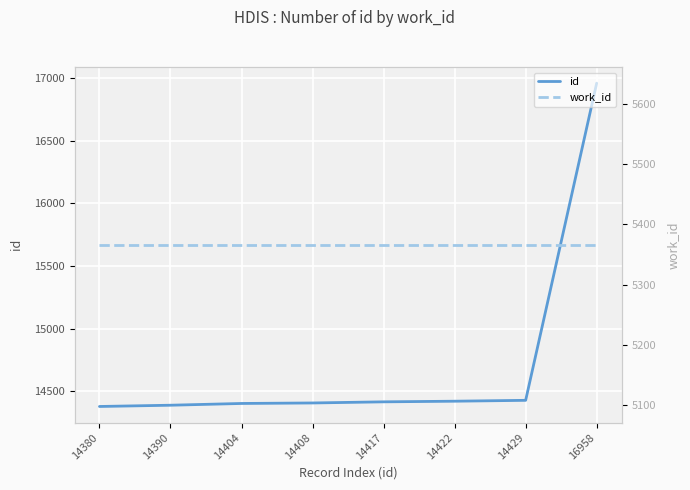

Which category has the highest value in the work_id series?

14380